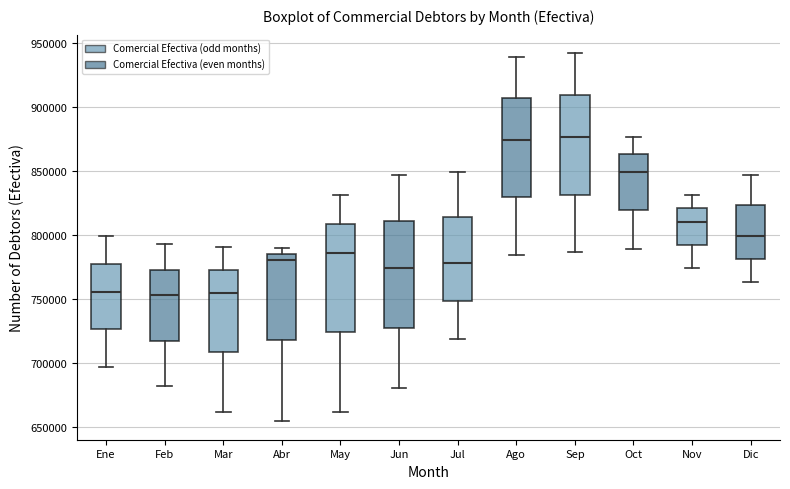

Reading left to right, transcribe this box plot: for each box, give where its median line is, the range the box spans, and where its two whiskers end, as read against the y-axis. The values are not printed on the chart, so give them approximately, as read against the axis.

Ene: median 755000, box 725000 to 780000, whiskers 695000 to 800000
Feb: median 755000, box 715000 to 775000, whiskers 680000 to 795000
Mar: median 755000, box 710000 to 775000, whiskers 660000 to 790000
Abr: median 780000, box 720000 to 785000, whiskers 655000 to 790000
May: median 785000, box 725000 to 810000, whiskers 660000 to 830000
Jun: median 775000, box 730000 to 810000, whiskers 680000 to 845000
Jul: median 780000, box 750000 to 815000, whiskers 720000 to 850000
Ago: median 875000, box 830000 to 905000, whiskers 785000 to 940000
Sep: median 875000, box 830000 to 910000, whiskers 785000 to 940000
Oct: median 850000, box 820000 to 865000, whiskers 790000 to 875000
Nov: median 810000, box 790000 to 820000, whiskers 775000 to 830000
Dic: median 800000, box 780000 to 825000, whiskers 765000 to 845000